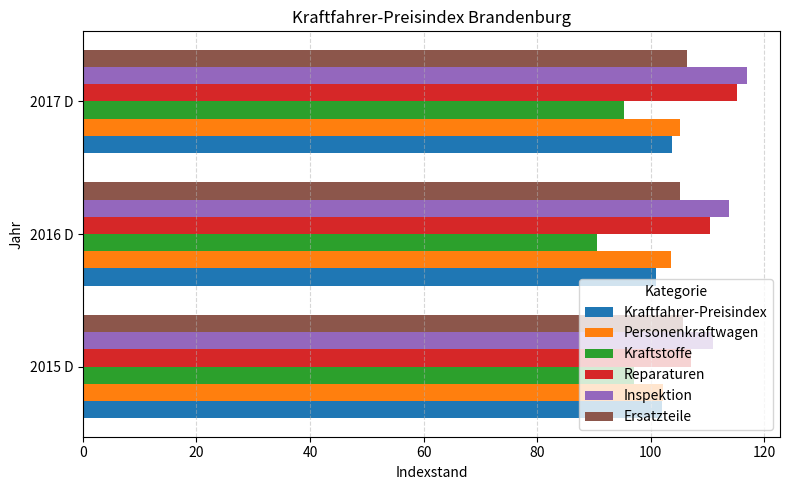

Which series has the largest total across all categories?

Inspektion